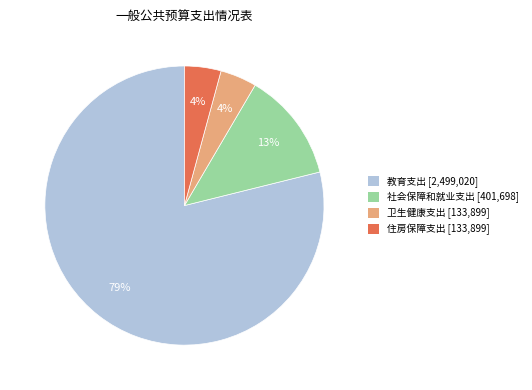

What percentage is the 教育支出 slice, to the nearest percent?

79%